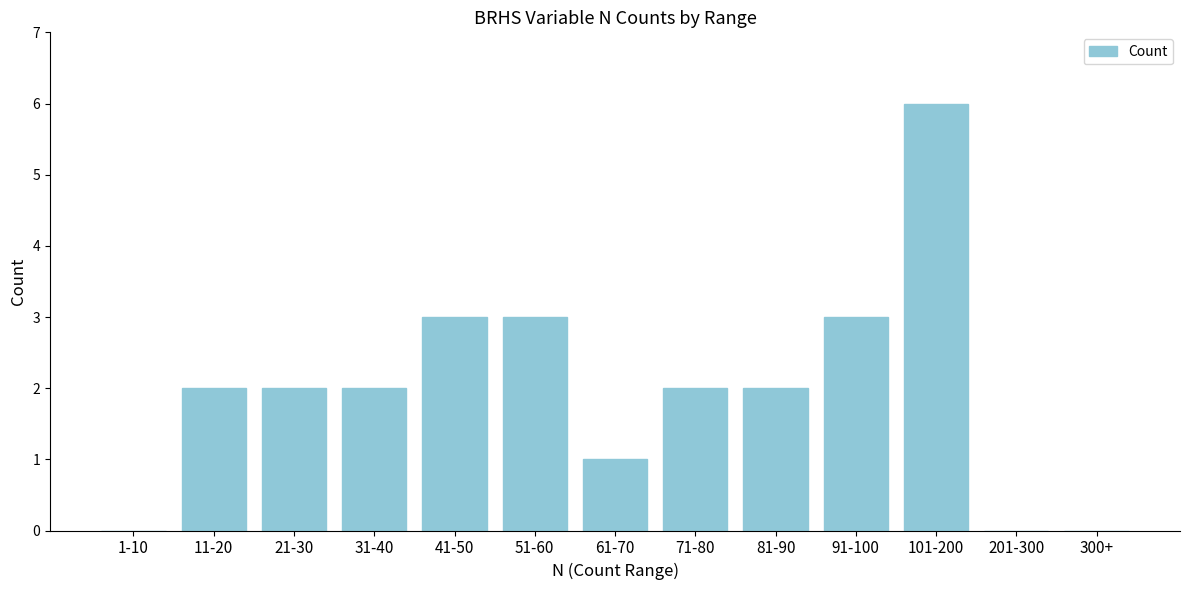

Reading left to right, extract all data points from this chart.

1-10=0	11-20=2	21-30=2	31-40=2	41-50=3	51-60=3	61-70=1	71-80=2	81-90=2	91-100=3	101-200=6	201-300=0	300+=0